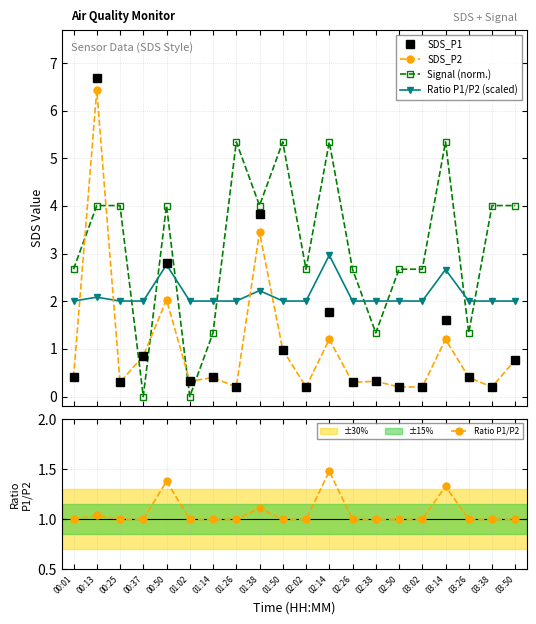

Count the number of categories in the chart.

20